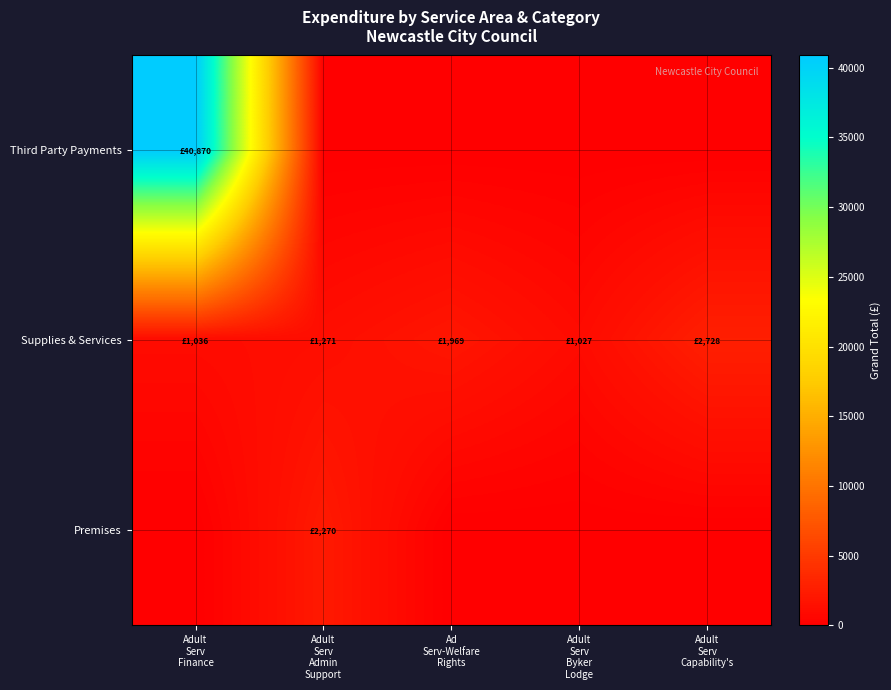

What is the maximum value shown in the chart?

40870.4